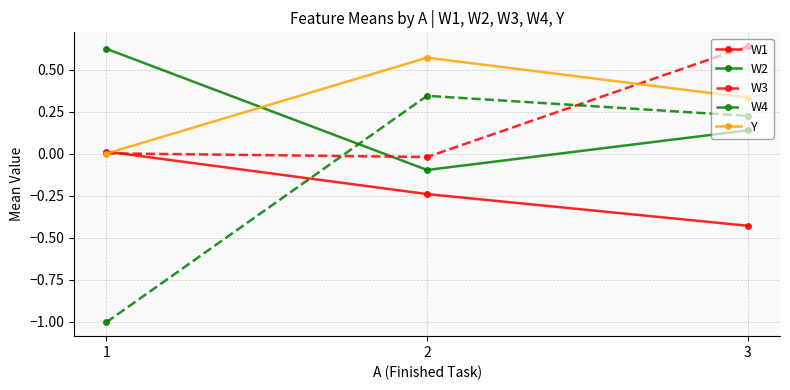

What is the minimum value shown in the chart?

-1.0